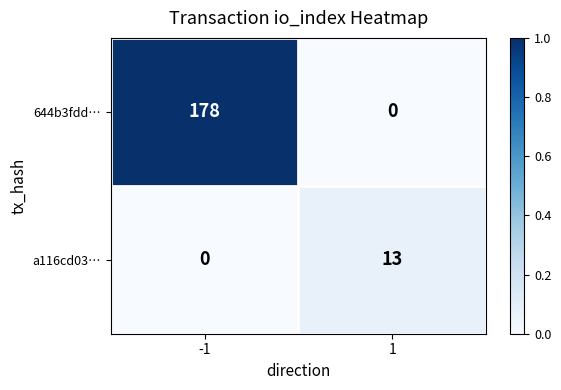

How many data points does each series have?

2